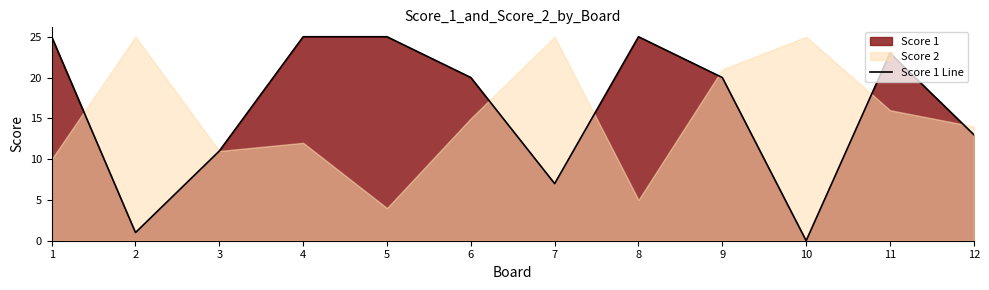

Rank the categories by value from highest to lowest.

1, 4, 5, 8, 11, 6, 9, 12, 3, 7, 2, 10